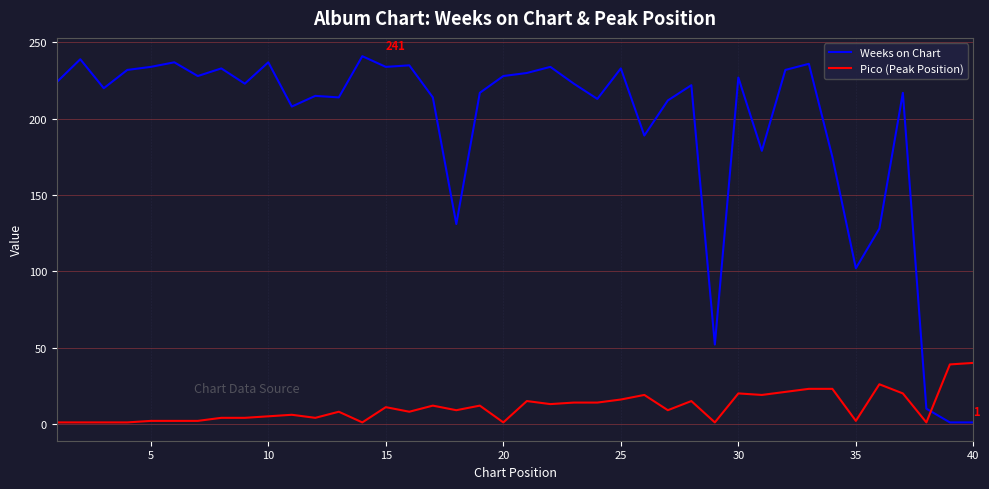

Does the chart have visible grid lines?

Yes